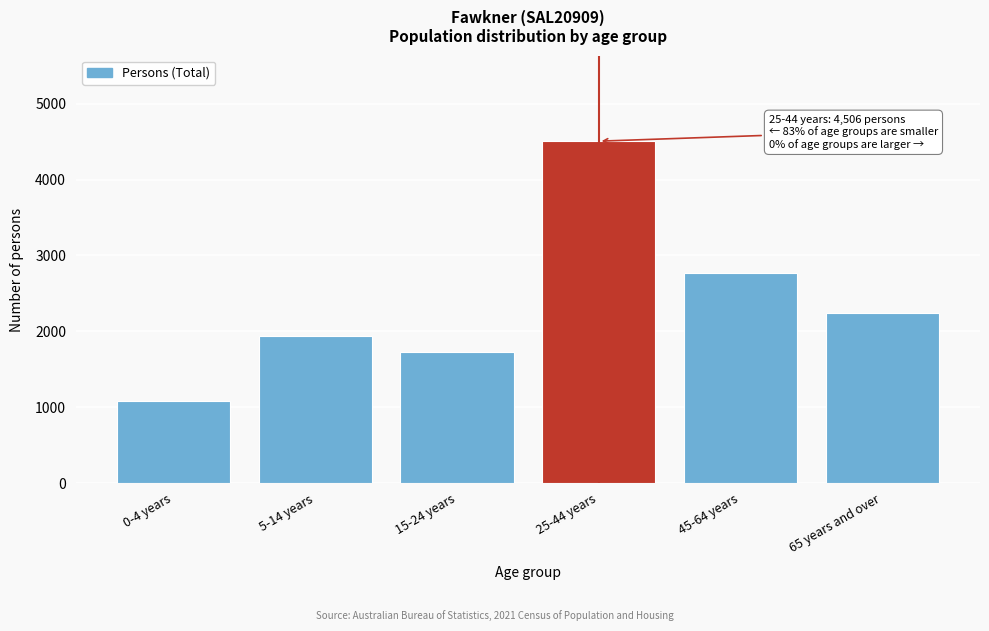

Reading left to right, what are all the values shown in this chart?

1082	1939	1728	4506	2766	2245